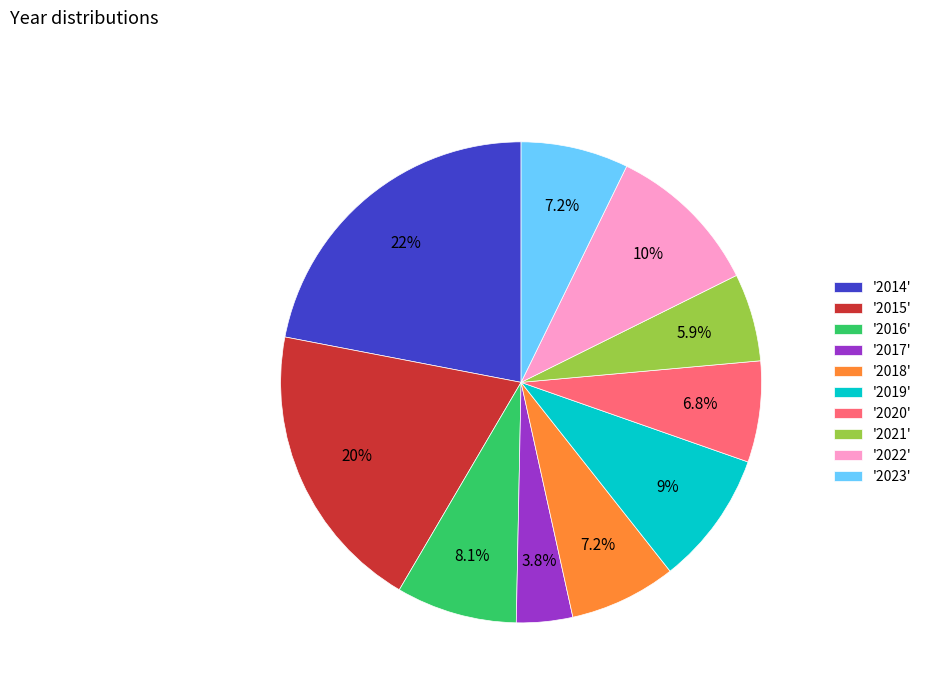

Which category has the biggest portion of the pie?

'2014'